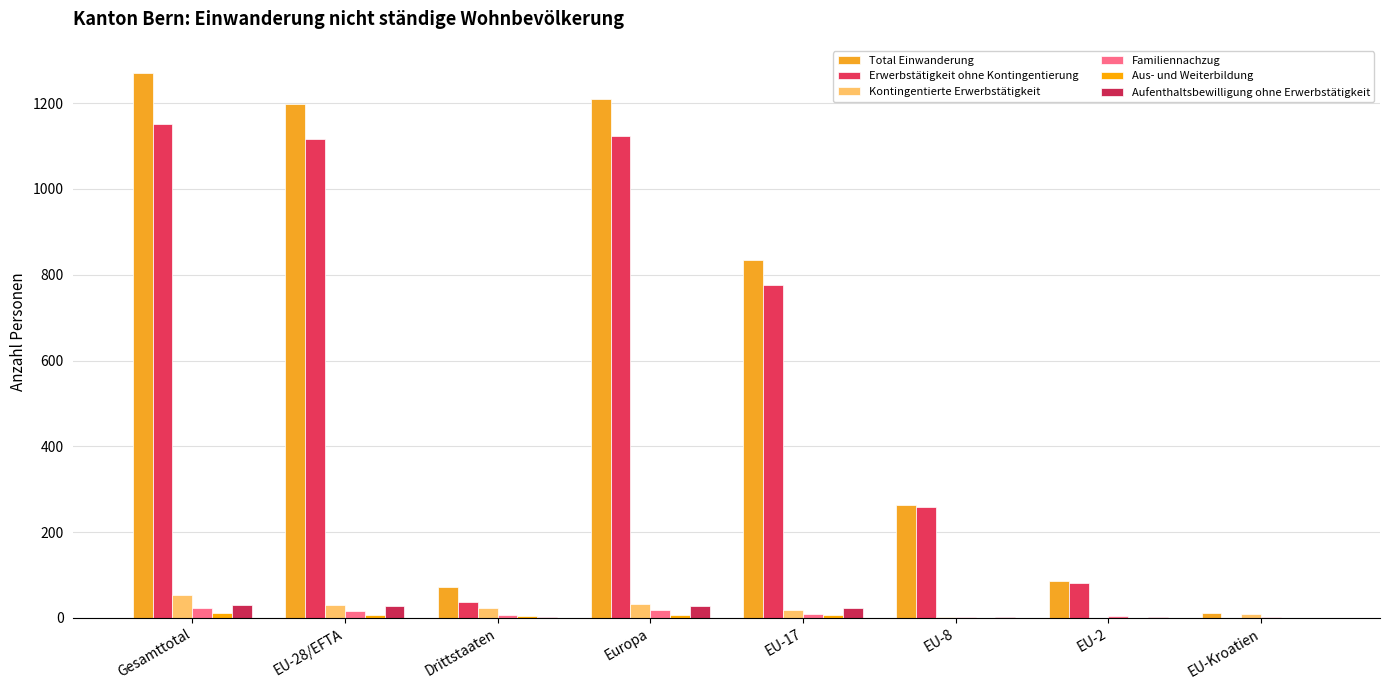

Reading right to left, list all the values displayed in this chart.

Total Einwanderung: EU-Kroatien=12	EU-2=86	EU-8=263	EU-17=834	Europa=1210	Drittstaaten=73	EU-28/EFTA=1197	Gesamttotal=1270
Erwerbstätigkeit ohne Kontingentierung: EU-Kroatien=0	EU-2=81	EU-8=258	EU-17=775	Europa=1124	Drittstaaten=36	EU-28/EFTA=1116	Gesamttotal=1152
Kontingentierte Erwerbstätigkeit: EU-Kroatien=10	EU-2=0	EU-8=1	EU-17=19	Europa=32	Drittstaaten=23	EU-28/EFTA=30	Gesamttotal=53
Familiennachzug: EU-Kroatien=2	EU-2=4	EU-8=1	EU-17=10	Europa=19	Drittstaaten=7	EU-28/EFTA=17	Gesamttotal=24
Aus- und Weiterbildung: EU-Kroatien=0	EU-2=0	EU-8=0	EU-17=7	Europa=7	Drittstaaten=5	EU-28/EFTA=7	Gesamttotal=12
Aufenthaltsbewilligung ohne Erwerbstätigkeit: EU-Kroatien=0	EU-2=1	EU-8=3	EU-17=23	Europa=28	Drittstaaten=2	EU-28/EFTA=27	Gesamttotal=29